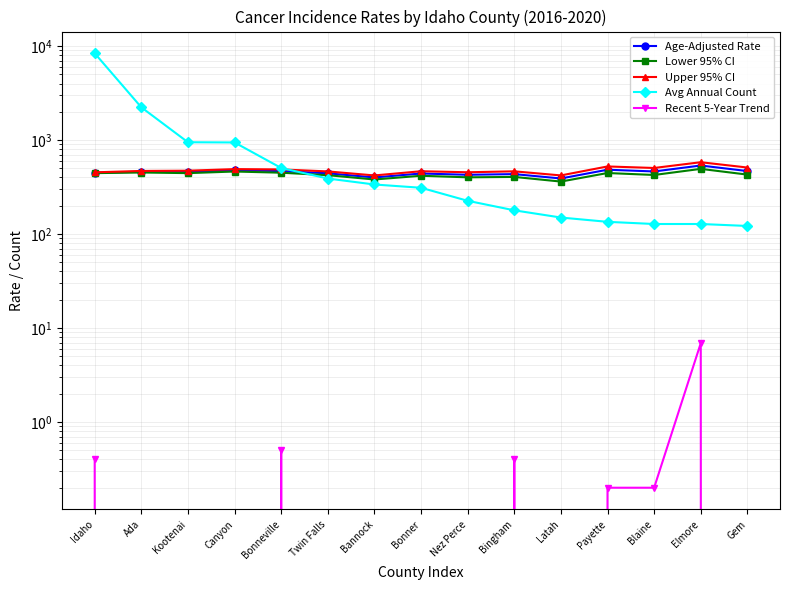

The value of Age-Adjusted Rate at Blaine is 315.0. True or false?

False